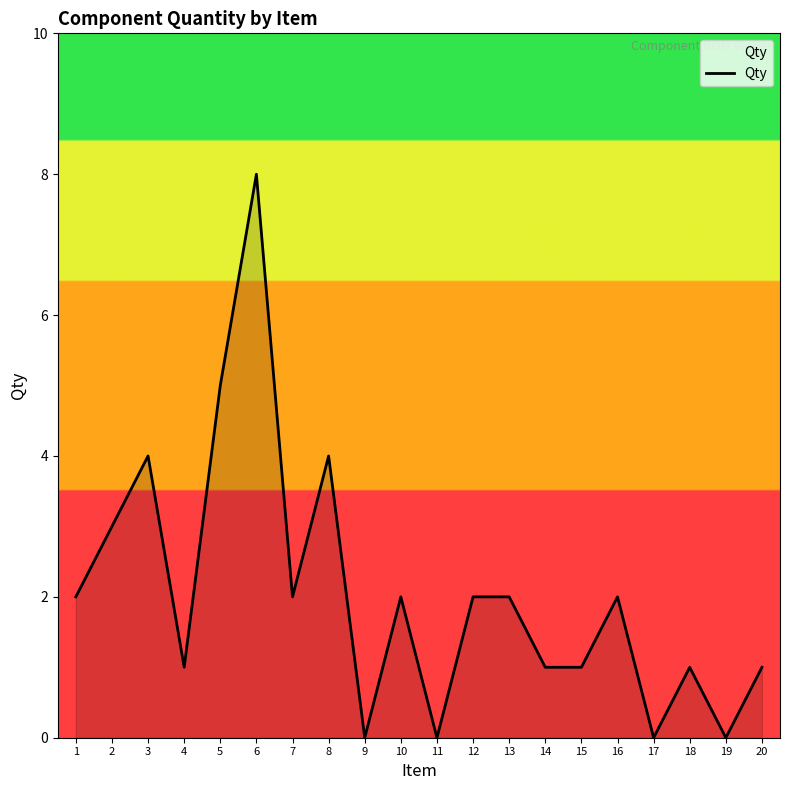

What is the sum of all values?

41